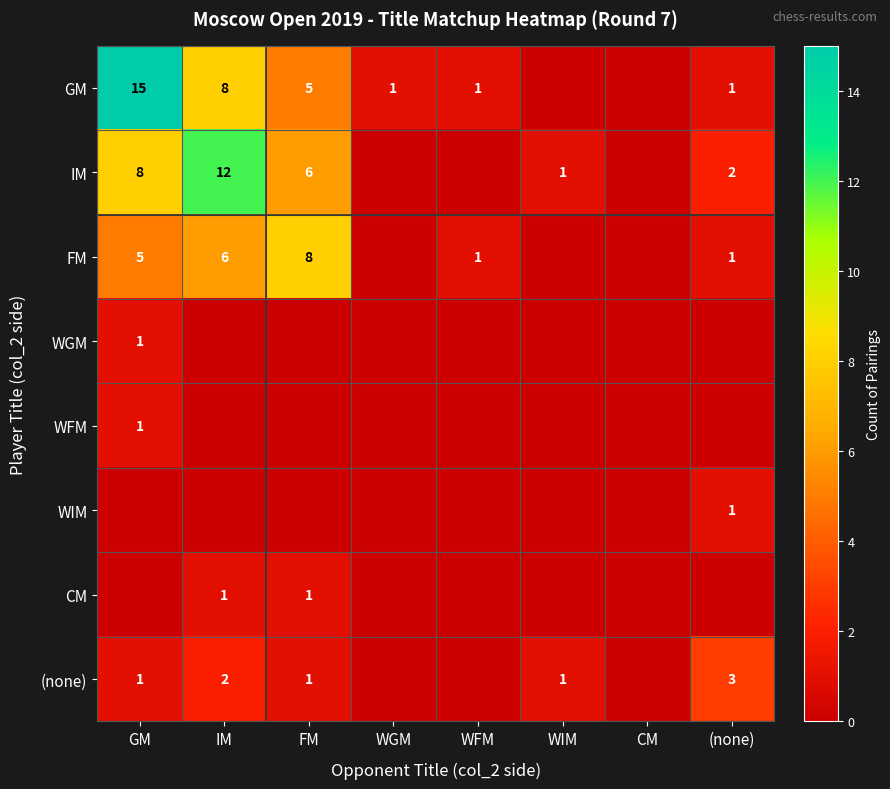

The CM series shows 1 at FM. True or false?

True